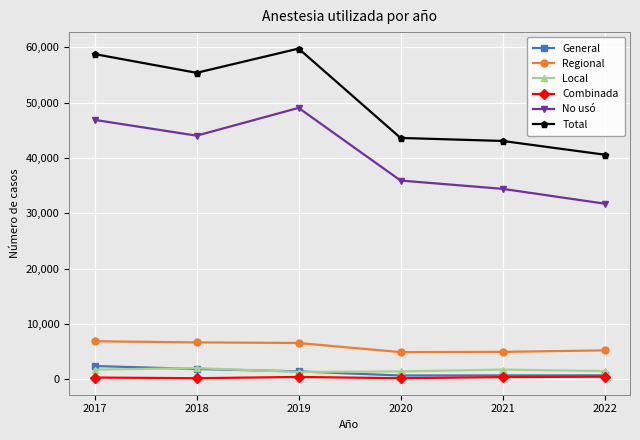

True or false: No usó and Regional intersect in this chart.

False